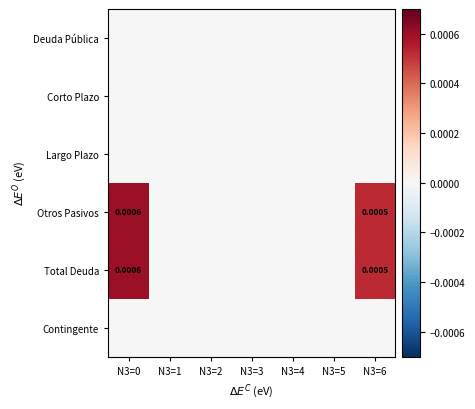

Between N3=3 and N3=4, which is larger?

N3=3